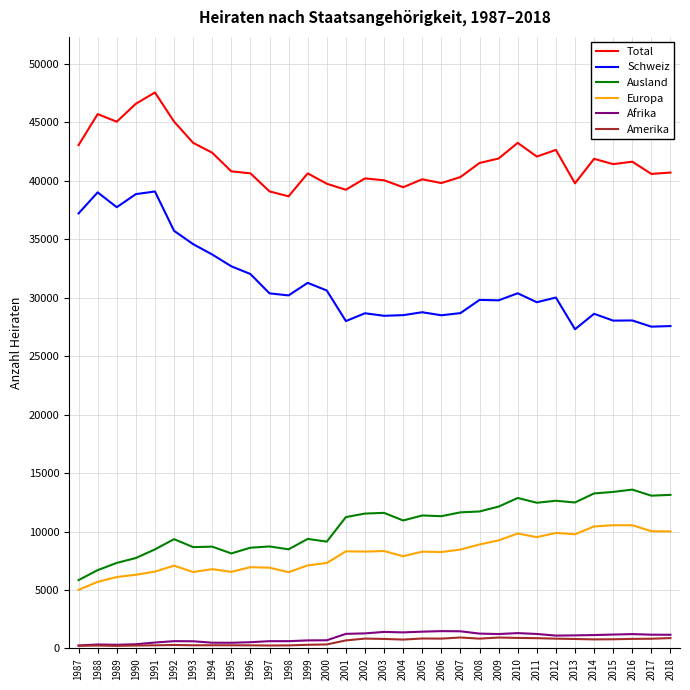

What is the average value of the Schweiz series?

31237